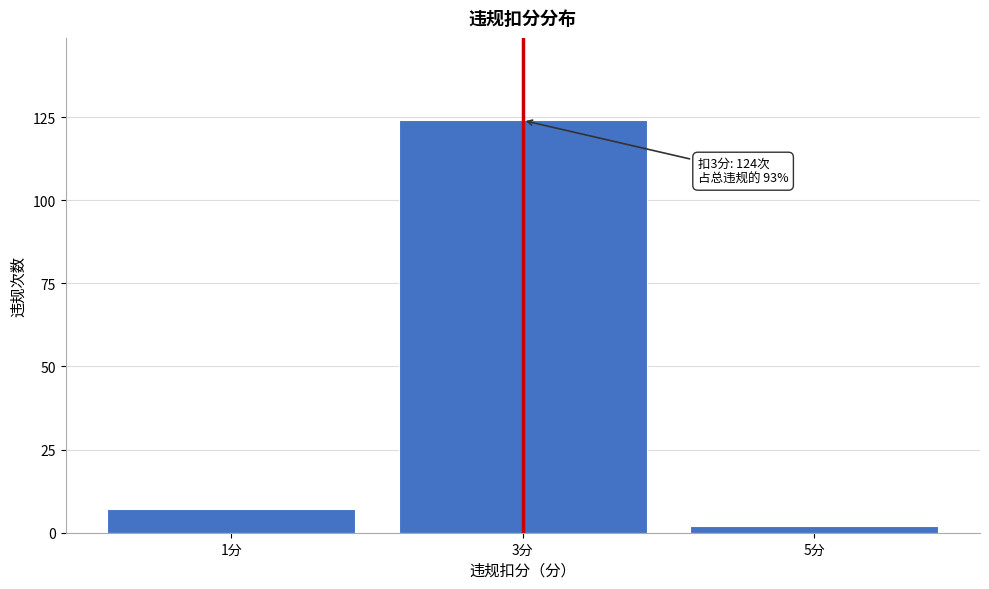

Reading left to right, extract all data points from this chart.

7	124	2